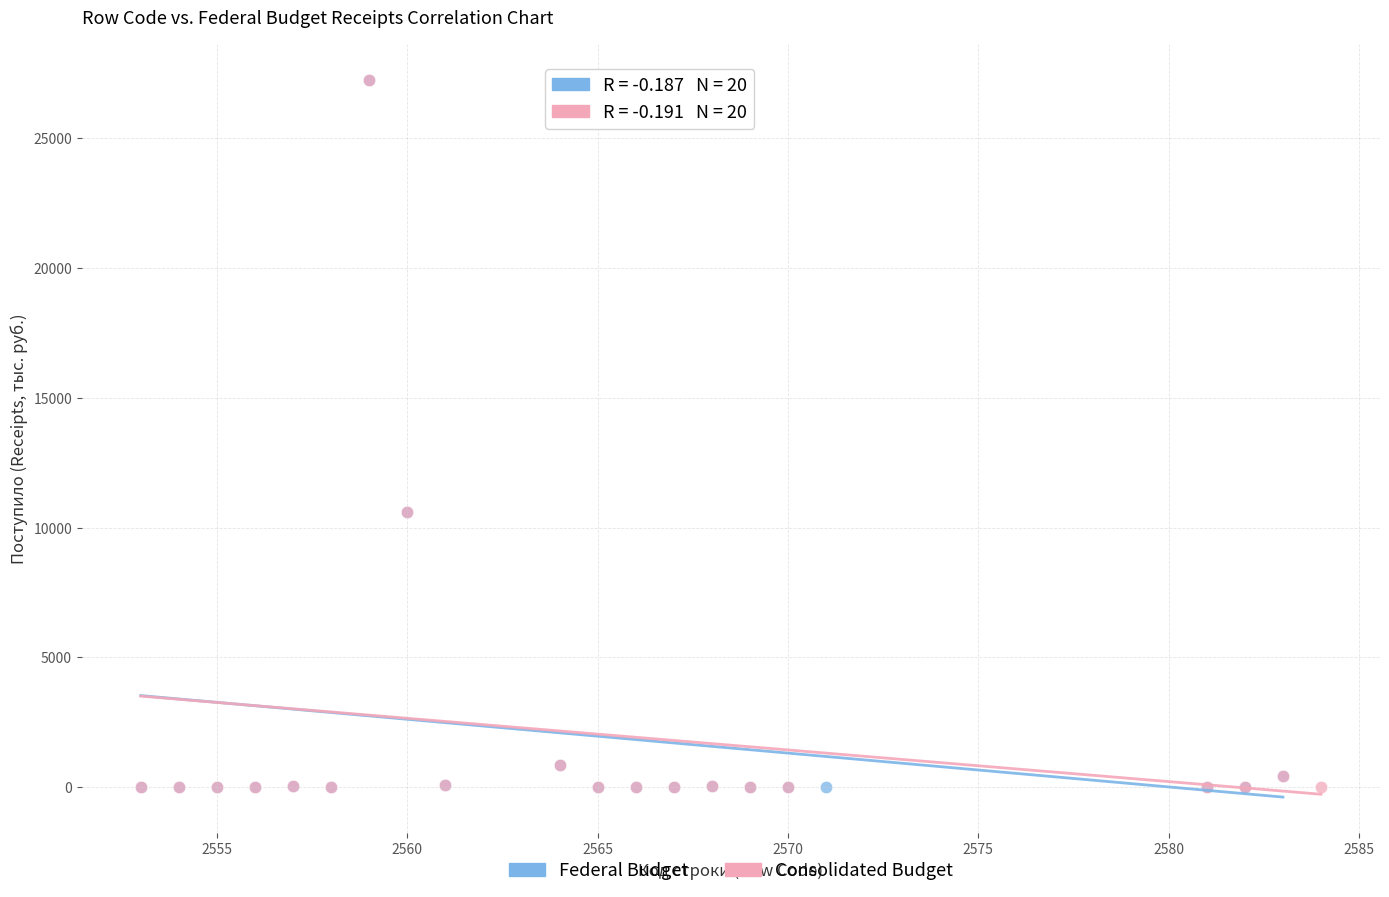

What are all the series names shown in the legend?

Federal Budget, Consolidated Budget